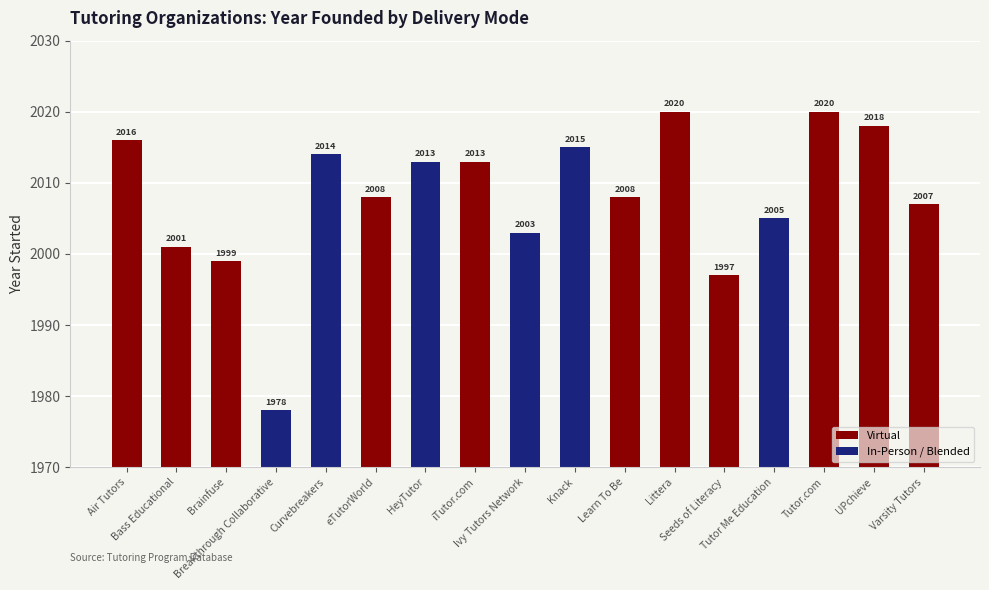

Reading left to right, what are all the values shown in this chart?

Air Tutors=2016	Bass Educational=2001	Brainfuse=1999	Breakthrough Collaborative=1978	Curvebreakers=2014	eTutorWorld=2008	HeyTutor=2013	iTutor.com=2013	Ivy Tutors Network=2003	Knack=2015	Learn To Be=2008	Littera=2020	Seeds of Literacy=1997	Tutor Me Education=2005	Tutor.com=2020	UPchieve=2018	Varsity Tutors=2007